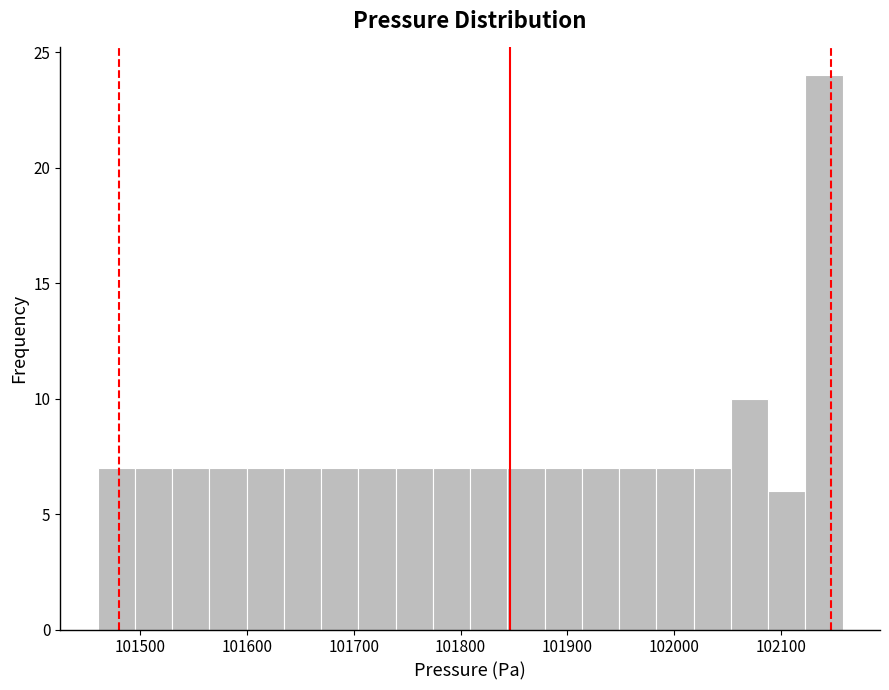

Read against the x-axis, roughly where is the centre of the tallest bar?

102140